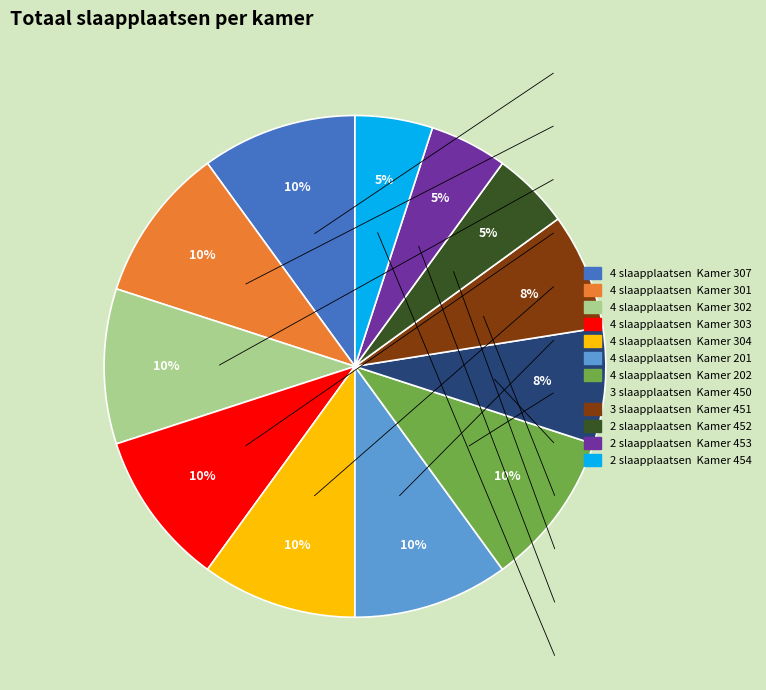

To the nearest percent, what is the difference between the largest and smallest slice percentages?

5%